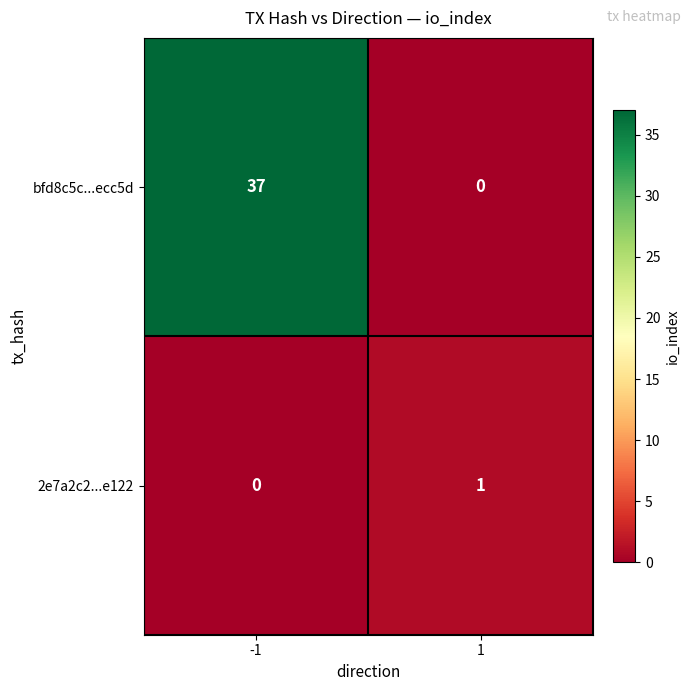

Rank the series at 1 from highest to lowest value.

2e7a2c2...e122, bfd8c5c...ecc5d